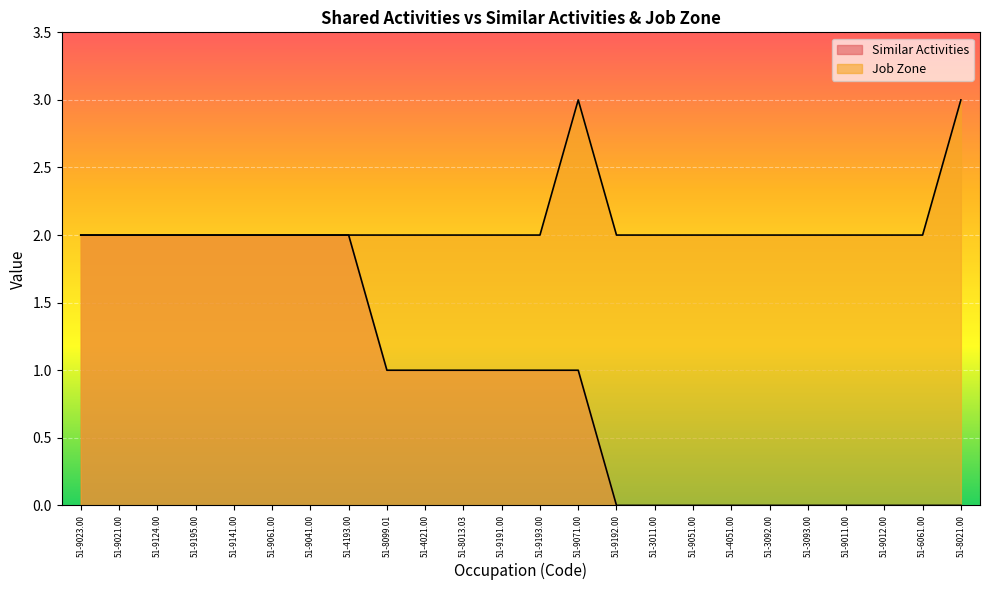

What is the total value across all series at 51-9192.00?

2